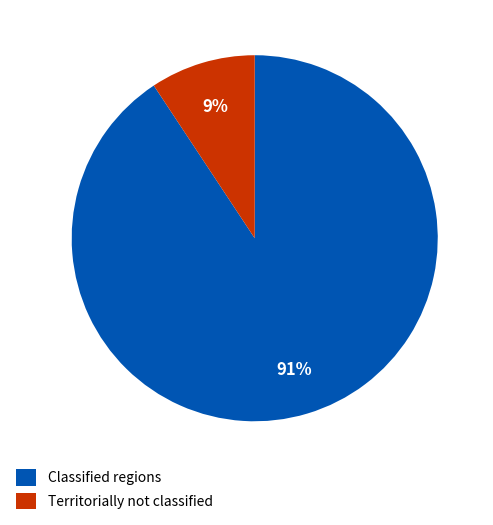

What percentage is the Territorially not classified slice, to the nearest percent?

9%